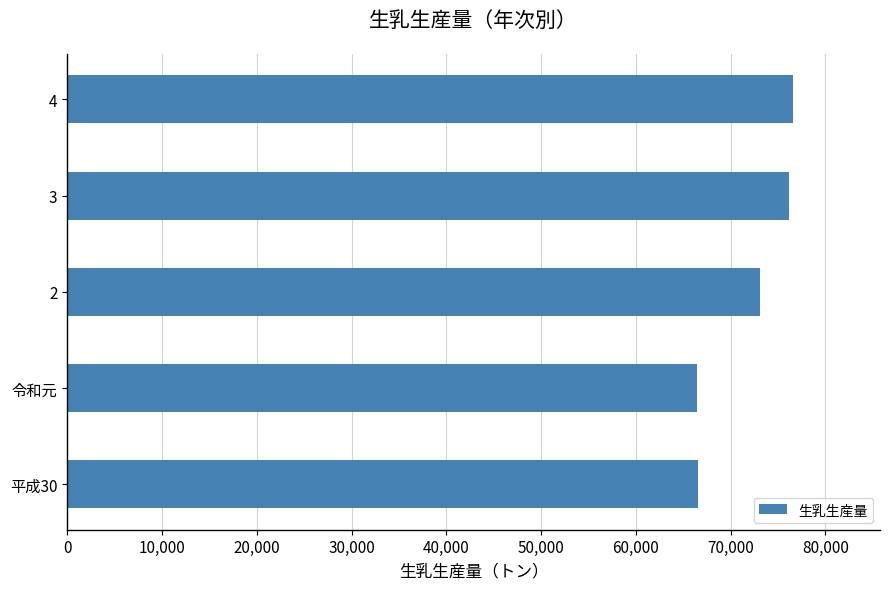

What is the minimum value shown in the chart?

66492